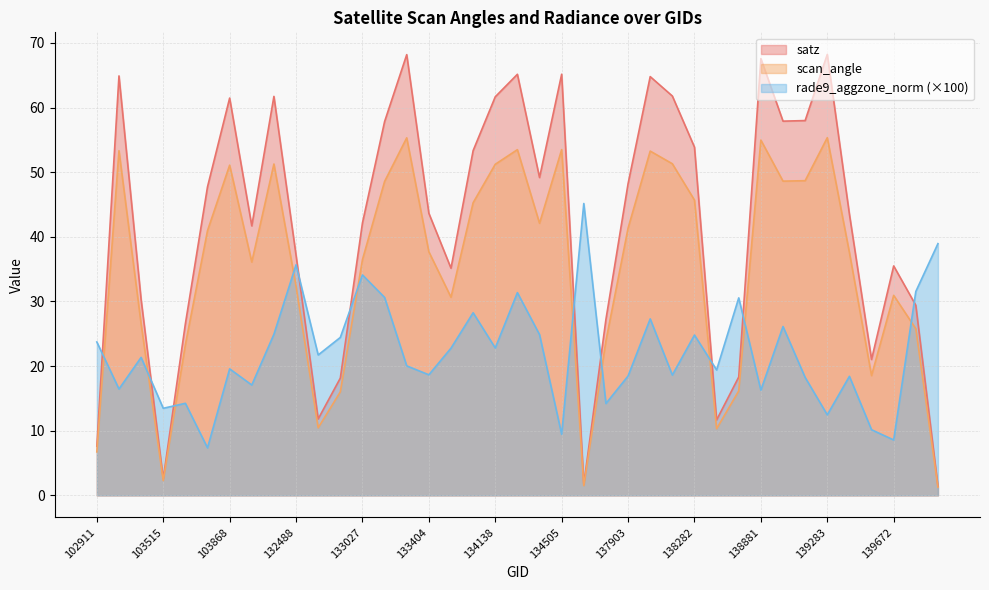

Is the value of satz at 139283 greater than the value of scan_angle at 139283?

Yes